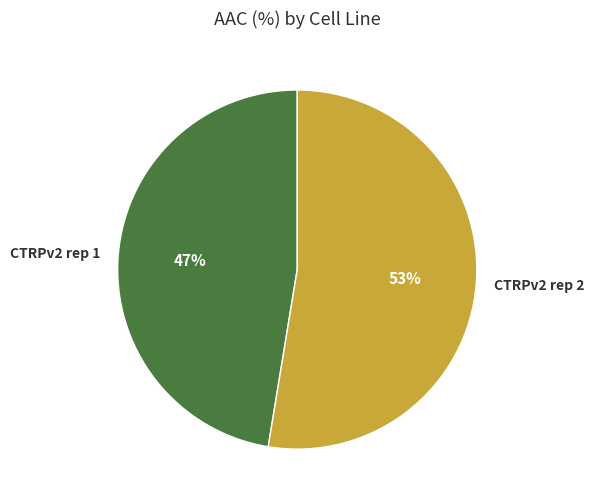

To the nearest percent, what is the combined percentage of CTRPv2 rep 1 and CTRPv2 rep 2?

100%